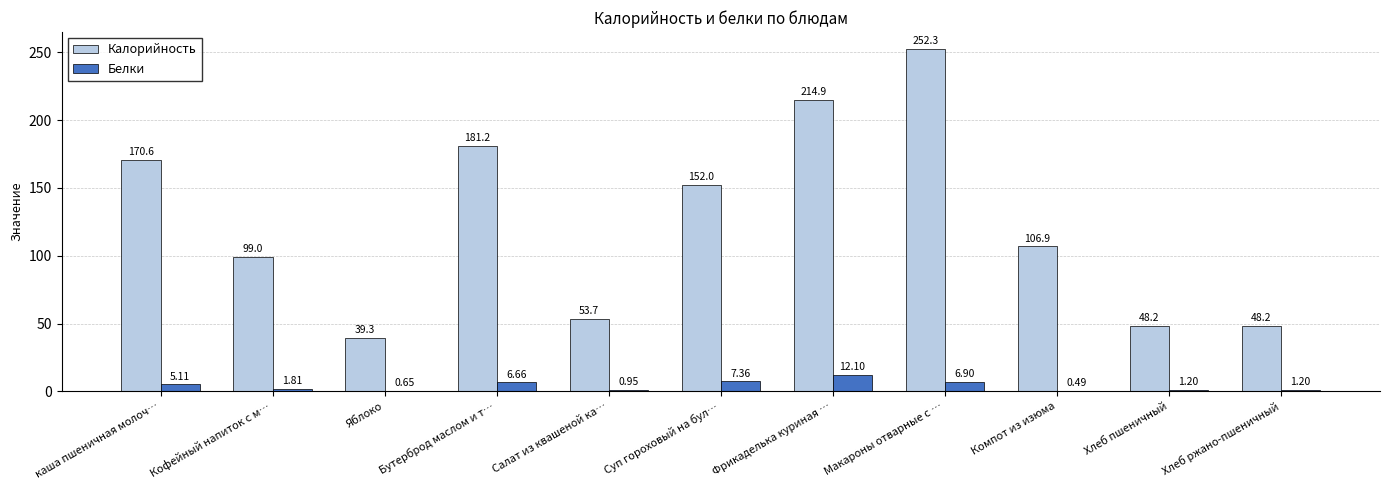

Are the bars grouped side by side (vs. stacked)?

Yes